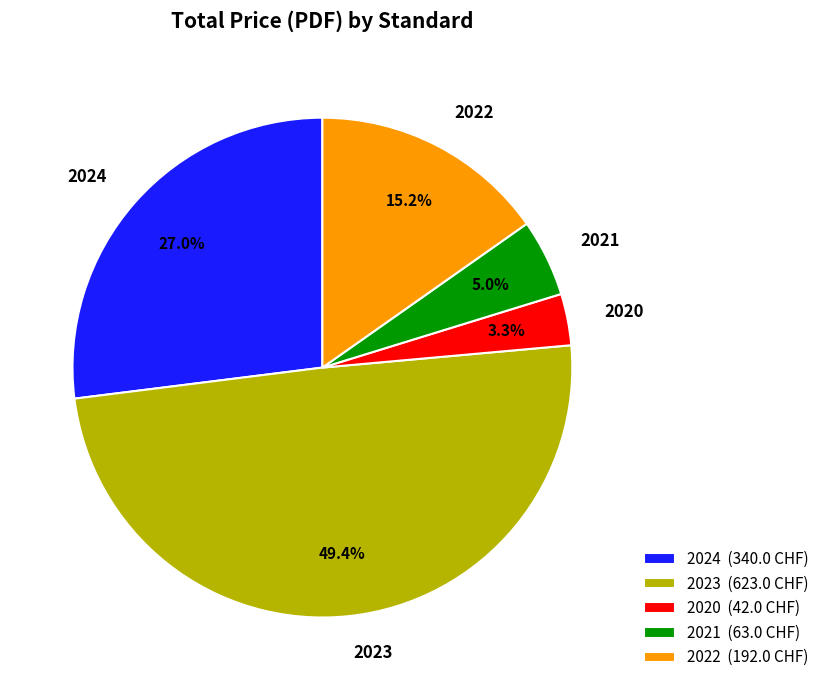

To the nearest percent, what is the difference between the largest and smallest slice percentages?

46%